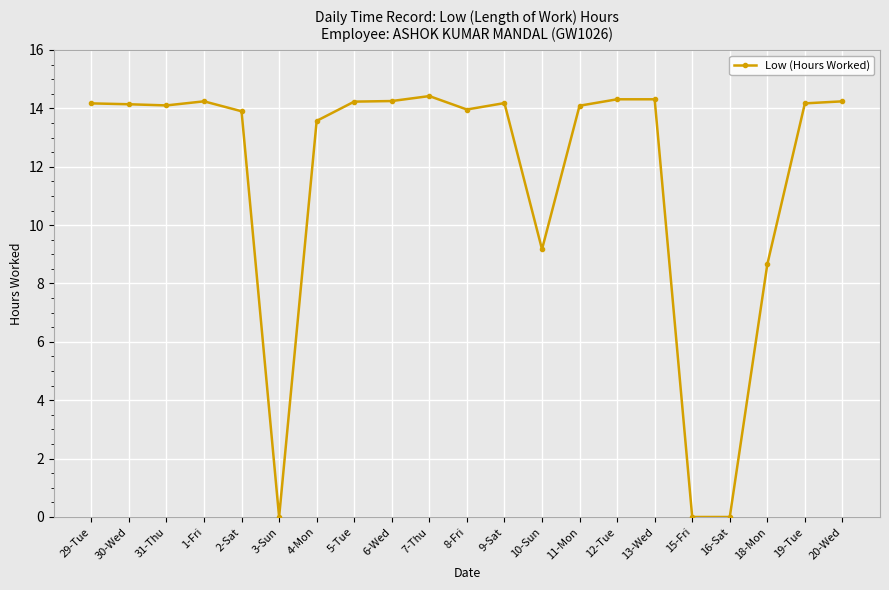

How many lines are shown in the chart?

1